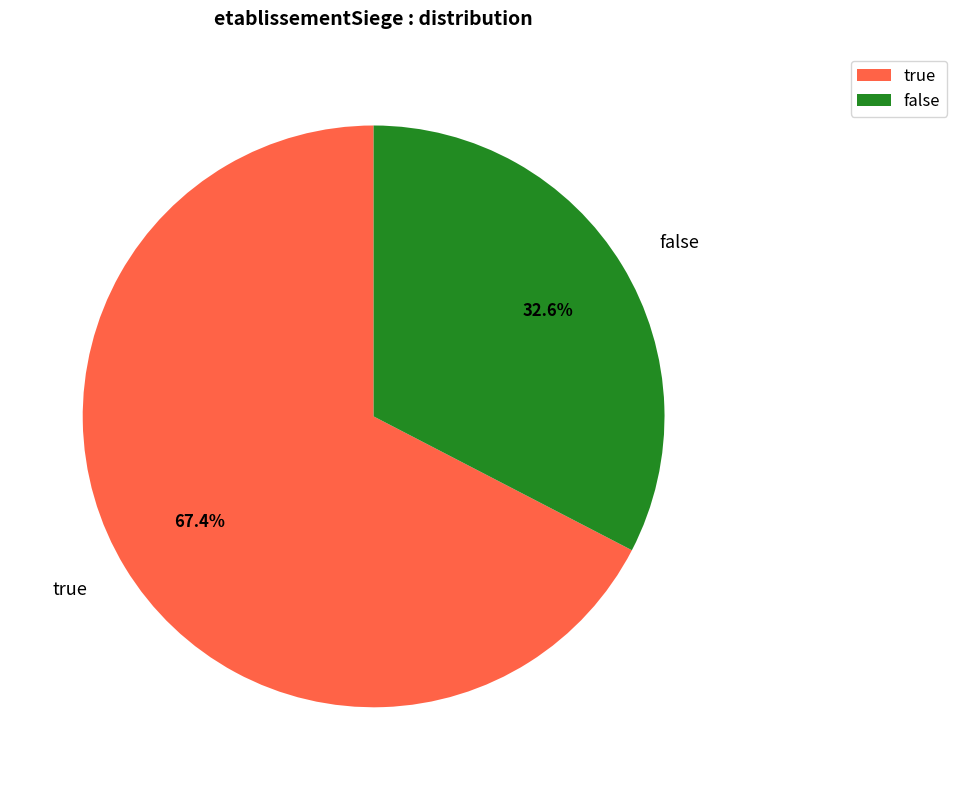

How many slices are in this pie chart?

2